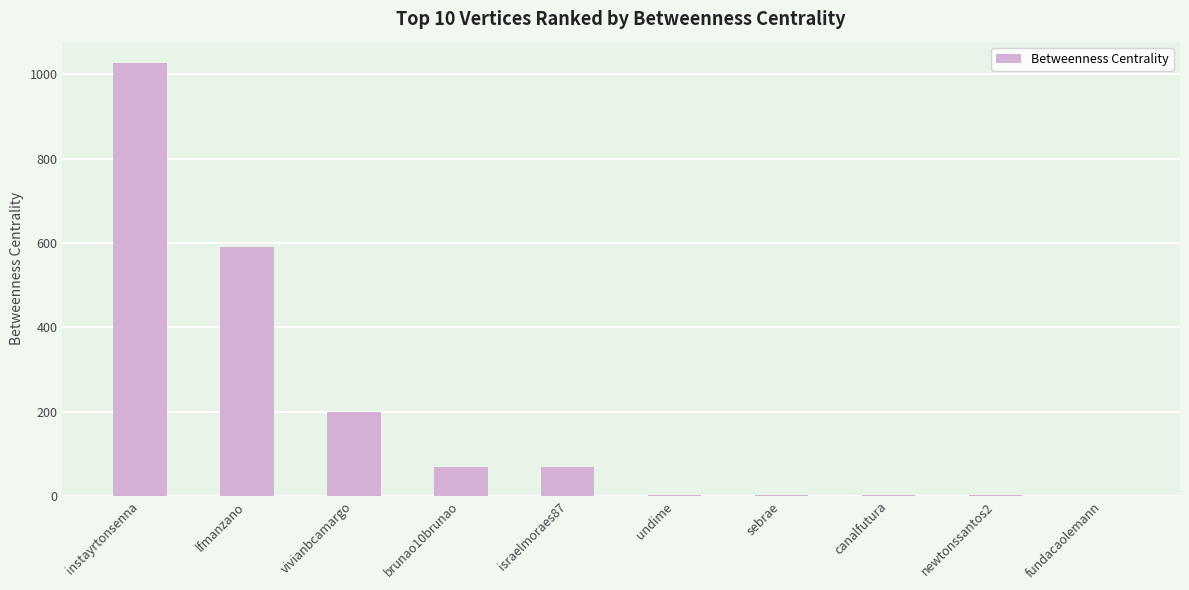

Which category has the highest value across all series?

instayrtonsenna